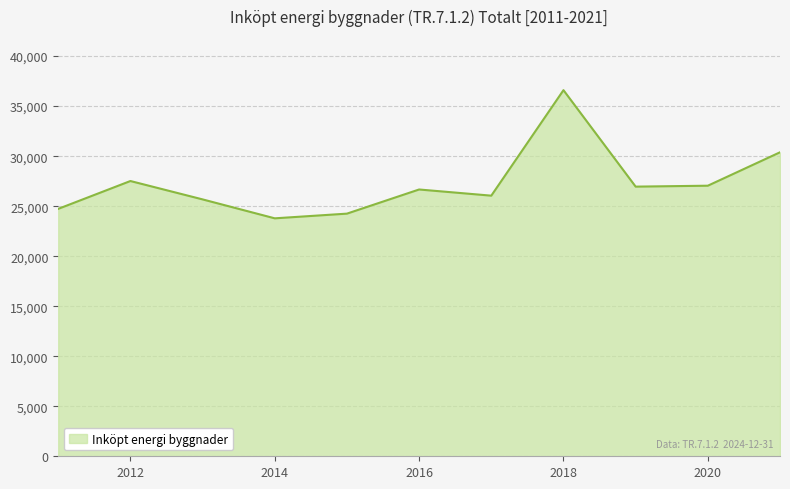

How many series are shown in this chart?

1